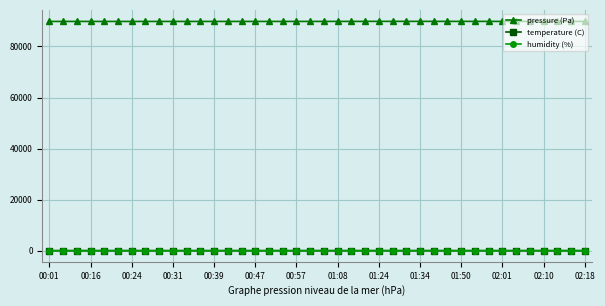

True or false: pressure (Pa) has more than 1 points higher than both neighbors.

True